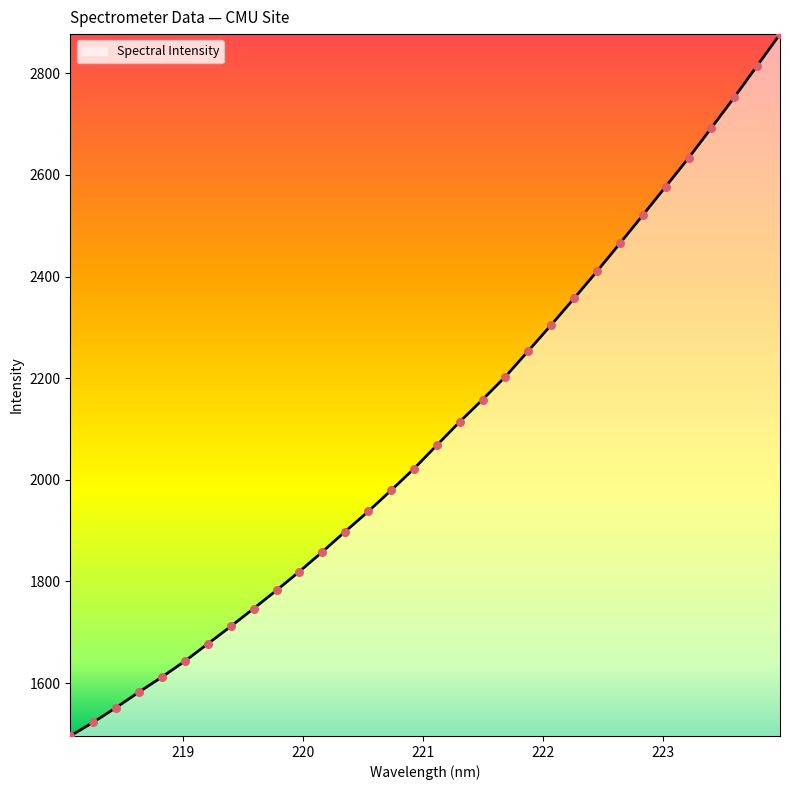

What is the difference between the maximum and minimum values?

1381.3